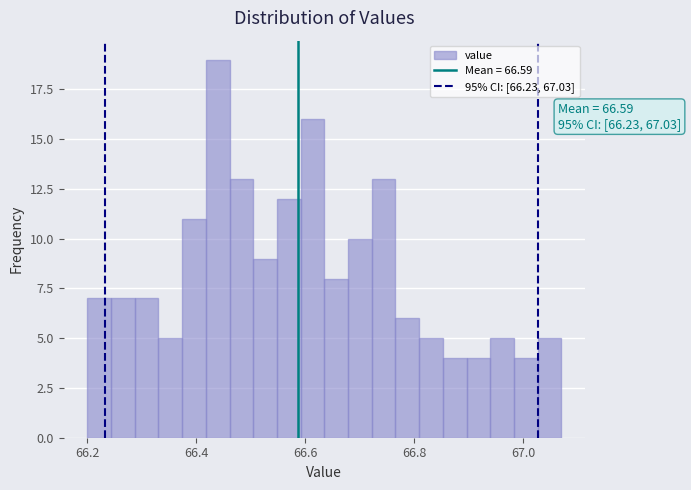

Read against the x-axis, roughly where is the centre of the tallest bar?

66.44